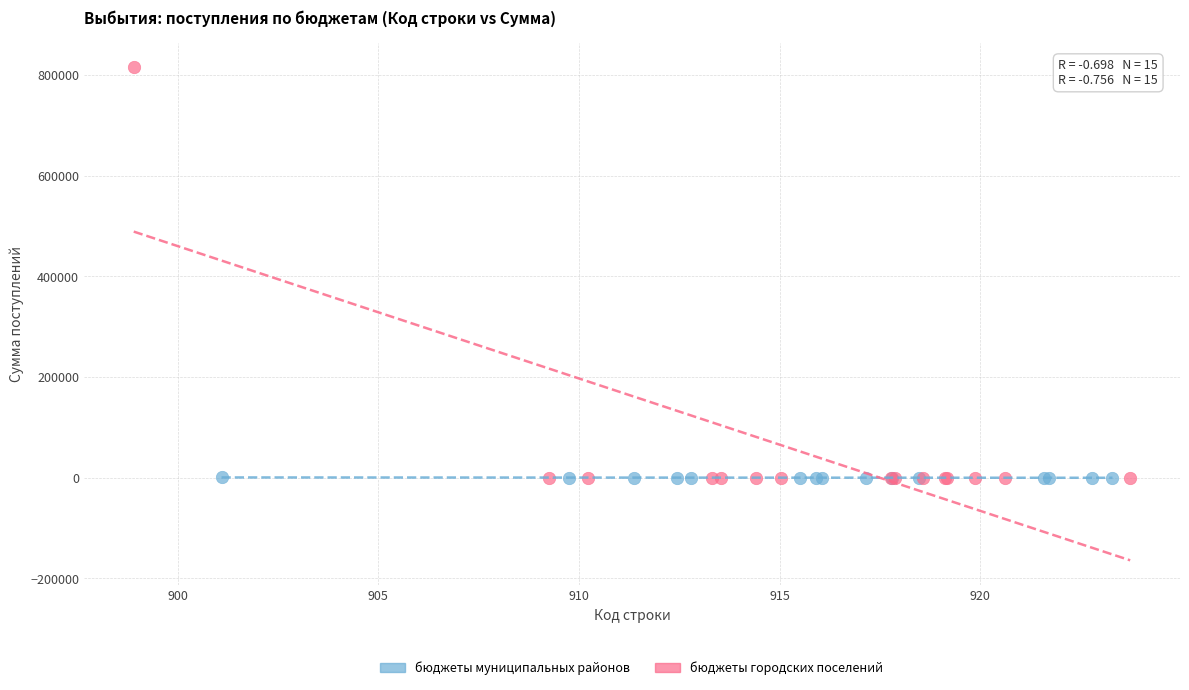

Which series contains the highest Y value?

бюджеты городских поселений